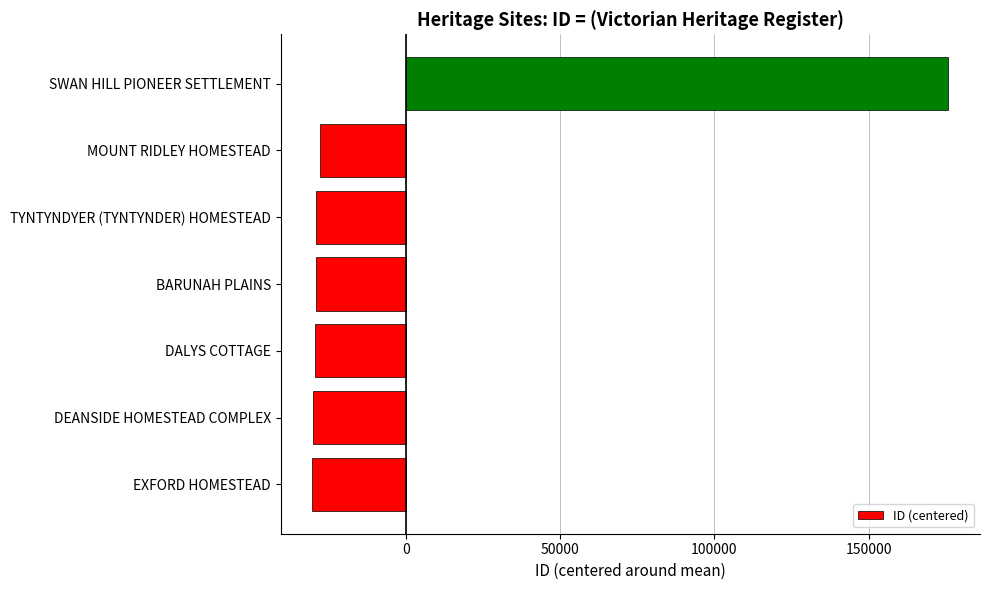

Between MOUNT RIDLEY HOMESTEAD and SWAN HILL PIONEER SETTLEMENT, which is larger?

SWAN HILL PIONEER SETTLEMENT